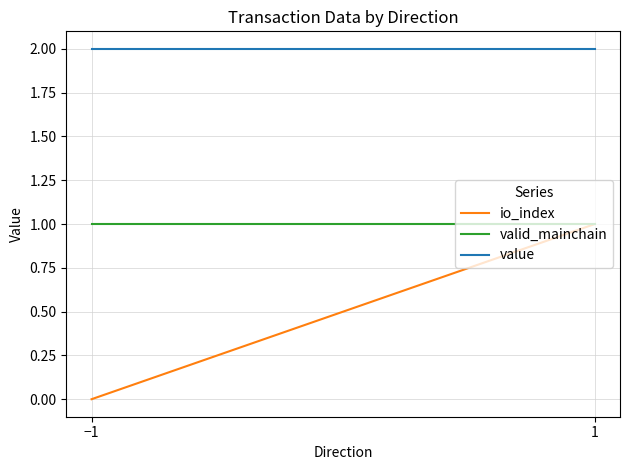

Between 2 and 3, which series saw the biggest shift?

io_index